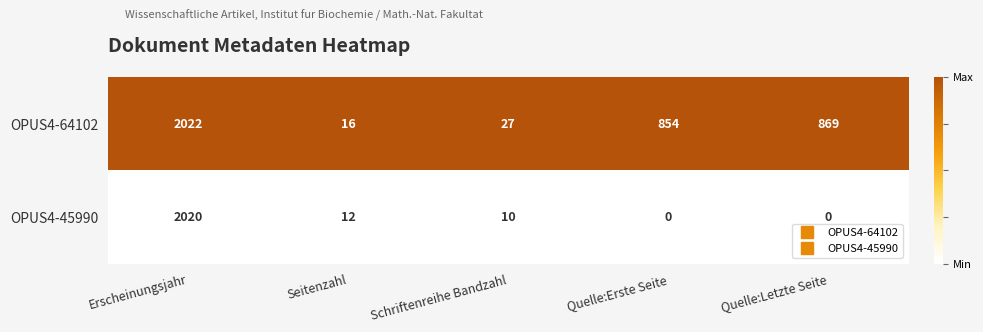

At which category is the sum across all series the highest?

Erscheinungsjahr